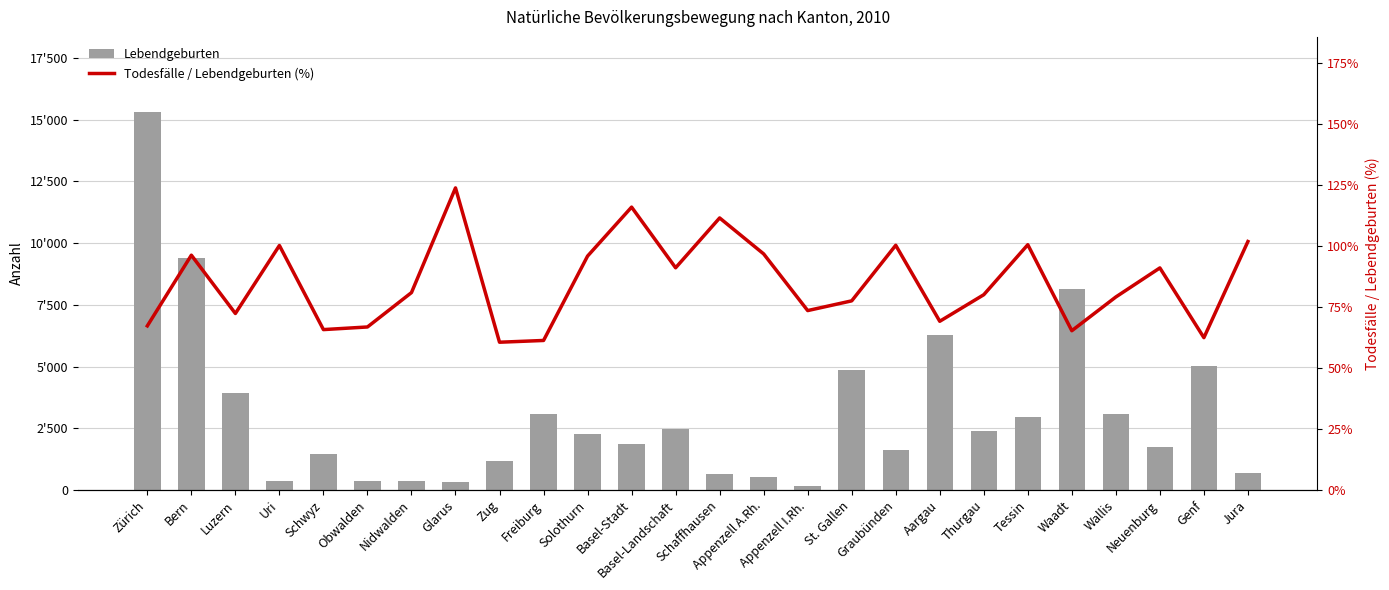

What is the label of the 16th bar from the left?

Appenzell I.Rh.